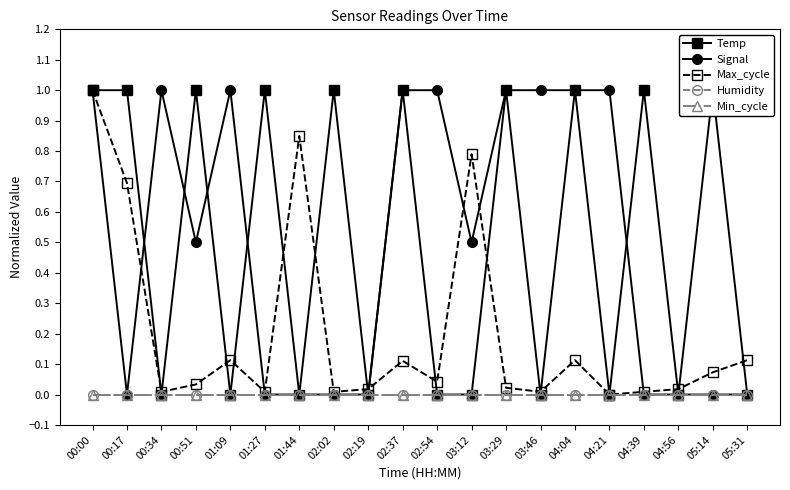

Where is the first local maximum for Signal?

00:34